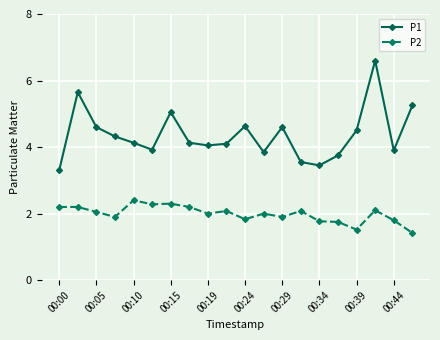

List the series in order of their peak value, lowest first.

P2, P1